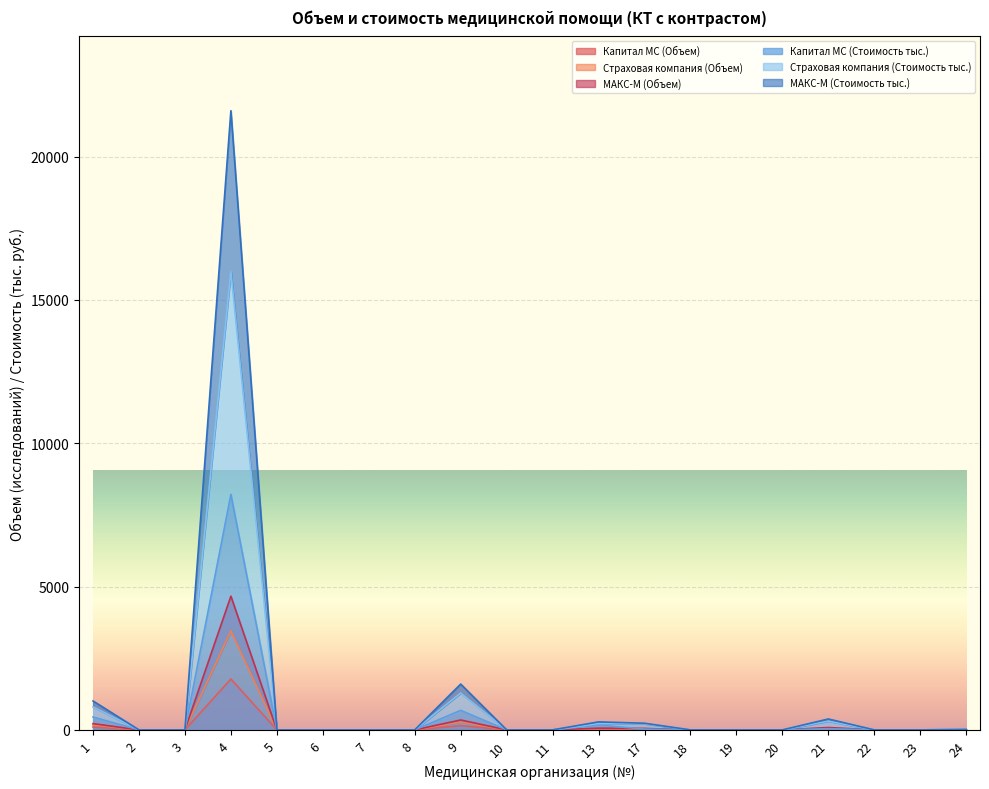

Reading left to right, transcribe all the data shown in this chart.

Капитал МС (Объем): 97	0	0	1774	0	0	0	0	147	0	0	36	6	0	0	0	9	0	0	3
Страховая компания (Объем): 173	0	0	3454	0	0	0	0	277	0	0	48	46	0	0	0	66	0	0	3
МАКС-М (Объем): 218	0	0	4665	0	0	0	0	345	0	0	60	50	0	0	0	82	0	0	3
Капитал МС (Стоимость тыс.): 449	0	0	8214	0	0	0	0	681	0	0	167	28	0	0	0	42	0	0	14
Страховая компания (Стоимость тыс.): 801	0	0	15992	0	0	0	0	1283	0	0	223	213	0	0	0	306	0	0	14
МАКС-М (Стоимость тыс.): 1009	0	0	21599	0	0	0	0	1598	0	0	279	232	0	0	0	380	0	0	14